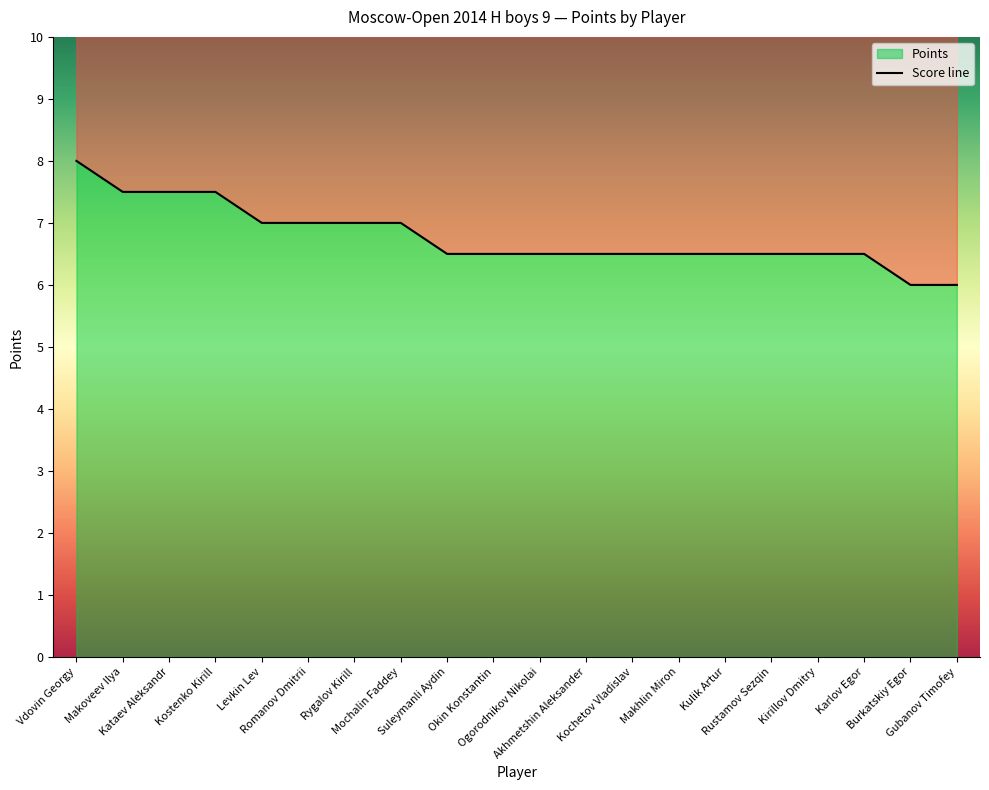

What is the label of the 3rd point from the right?

Karlov Egor